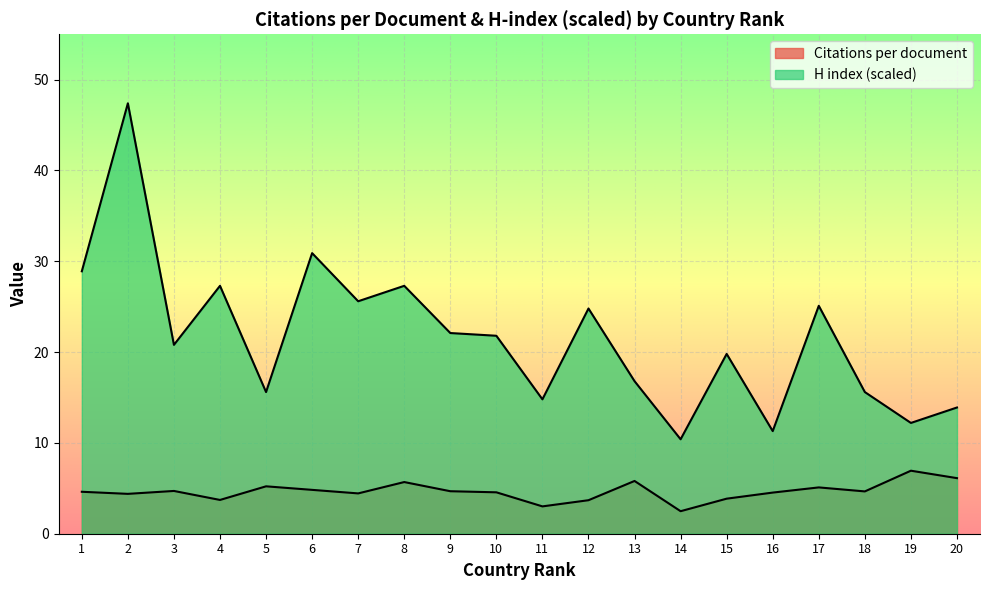

Is it true that Citations per document equals 4.4 at 2?

True